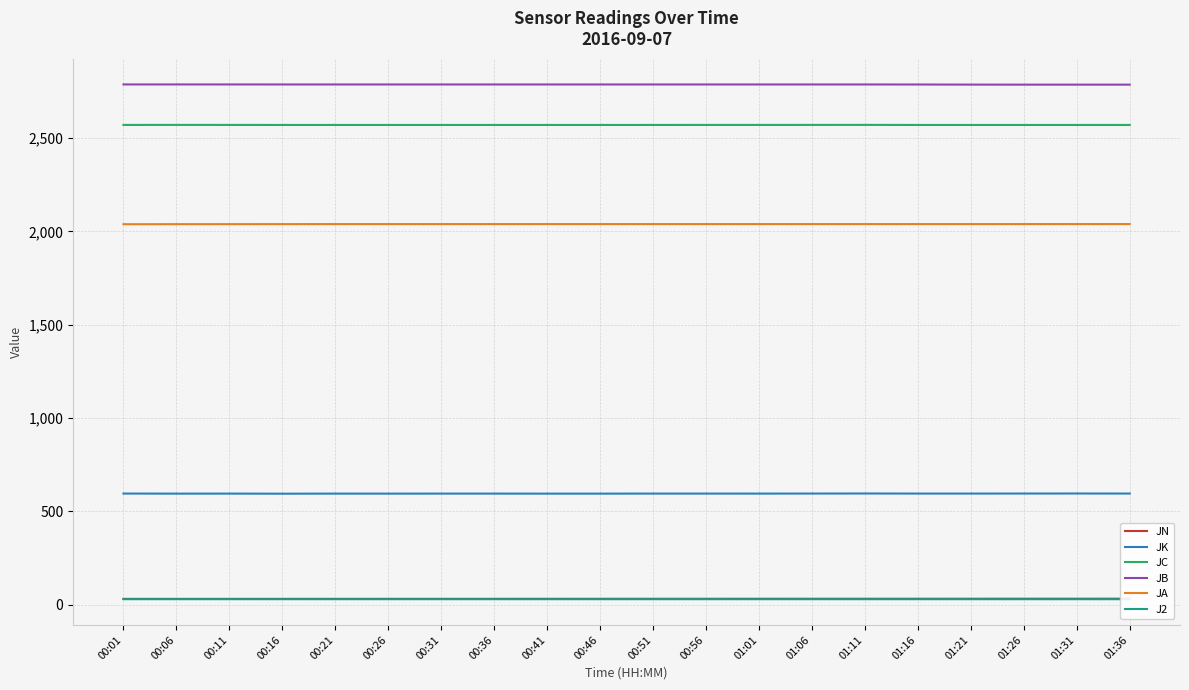

What is the minimum value shown in the chart?

29.4